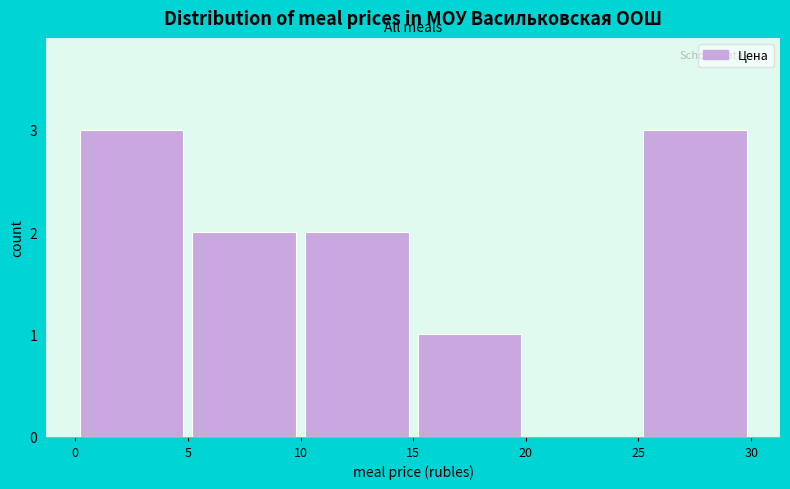

Reading left to right, list every bar in this chart as the range it spans on the x-axis followed by its height. The values are not printed on the chart, so give them approximately, as read against the axis.

0 to 5: 3
5 to 10: 2
10 to 15: 2
15 to 20: 1
20 to 25: 0
25 to 30: 3